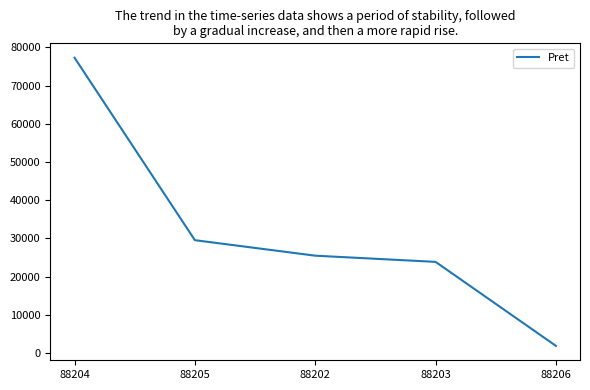

True or false: the data has more than 2 interior local peaks.

False